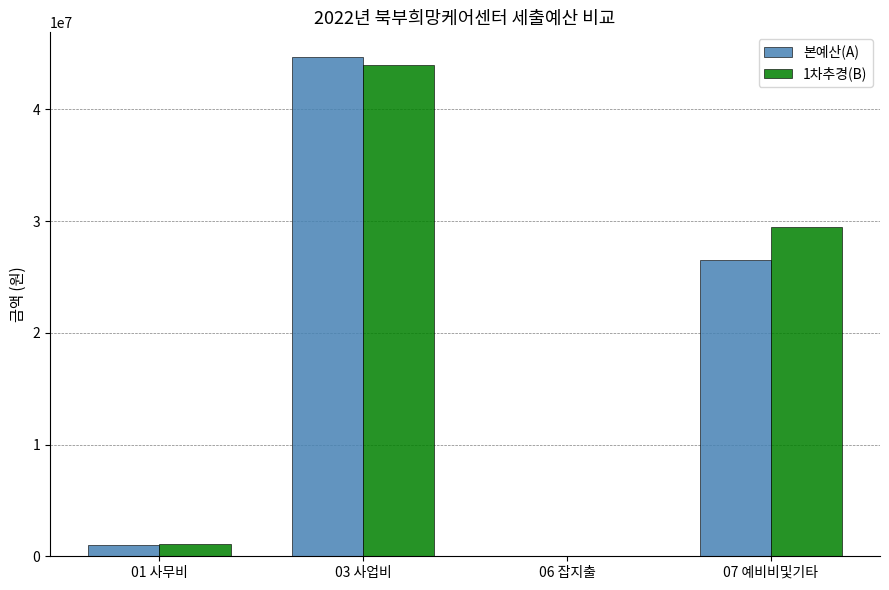

Reading right to left, extract all data points from this chart.

본예산(A): 07 예비비및기타=26540000	06 잡지출=0	03 사업비=44671000	01 사무비=993000
1차추경(B): 07 예비비및기타=29450914	06 잡지출=0	03 사업비=44024476	01 사무비=1058130